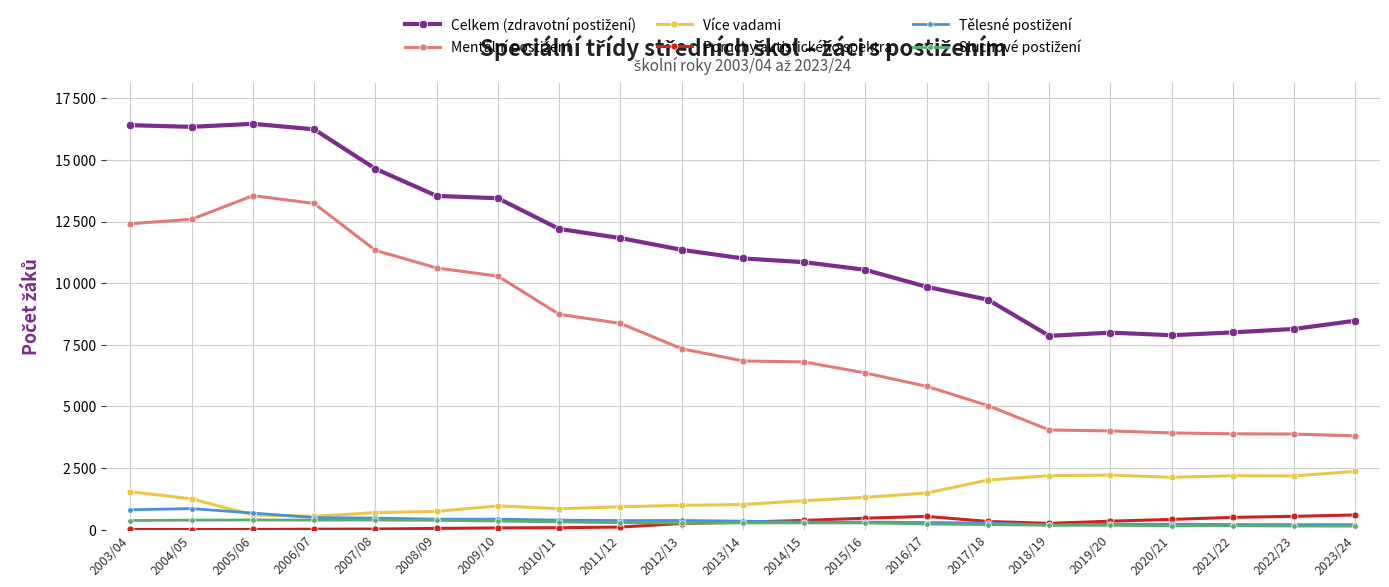

In Poruchy autistického spektra, how many points are lower than both neighbors (excluding endpoints)?

2